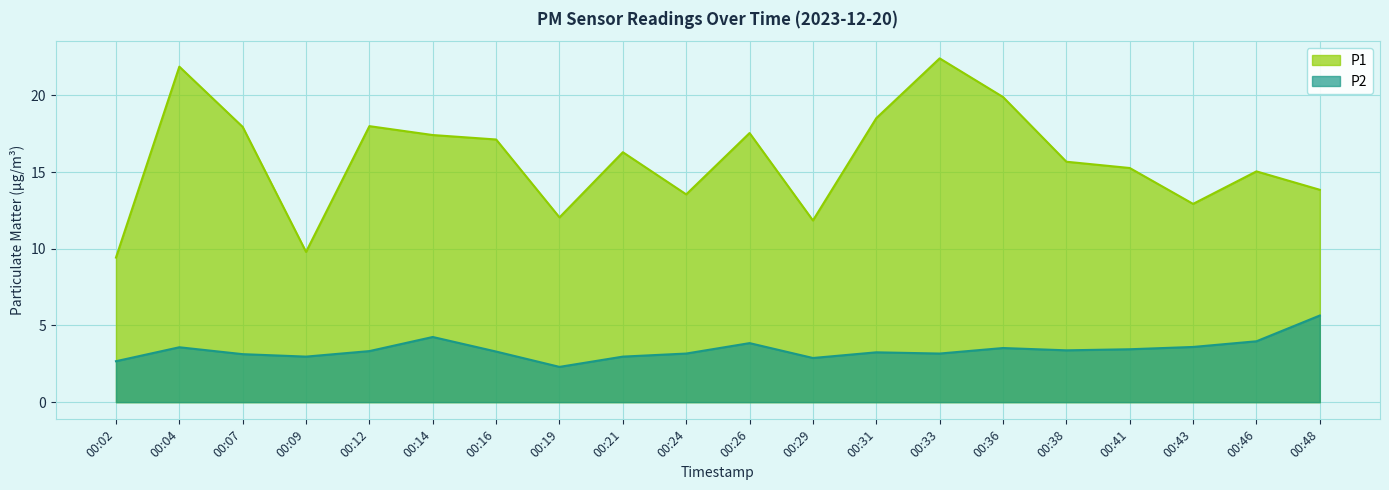

Reading left to right, extract all data points from this chart.

P1: 9.4	21.9	17.9	9.8	18.0	17.4	17.1	12.1	16.3	13.6	17.6	11.8	18.5	22.4	19.9	15.7	15.3	12.9	15.1	13.8
P2: 2.7	3.6	3.1	3.0	3.3	4.2	3.3	2.3	3.0	3.2	3.9	2.9	3.2	3.2	3.5	3.4	3.5	3.6	4.0	5.7